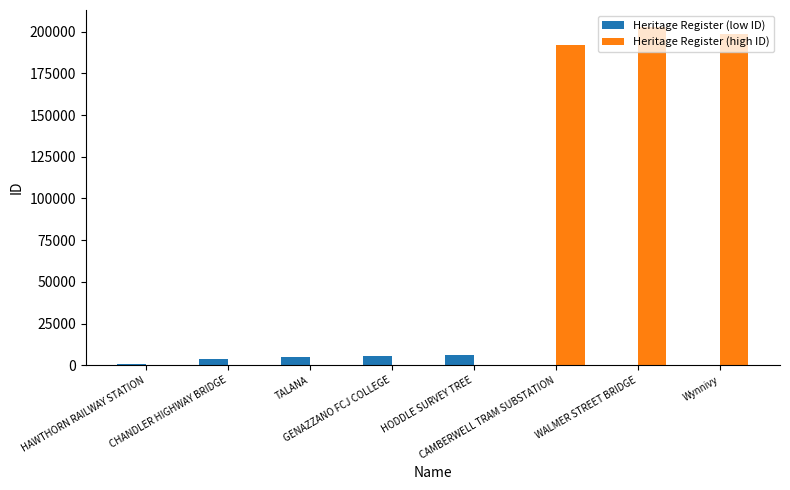

Which series has the largest total across all categories?

Heritage Register (high ID)